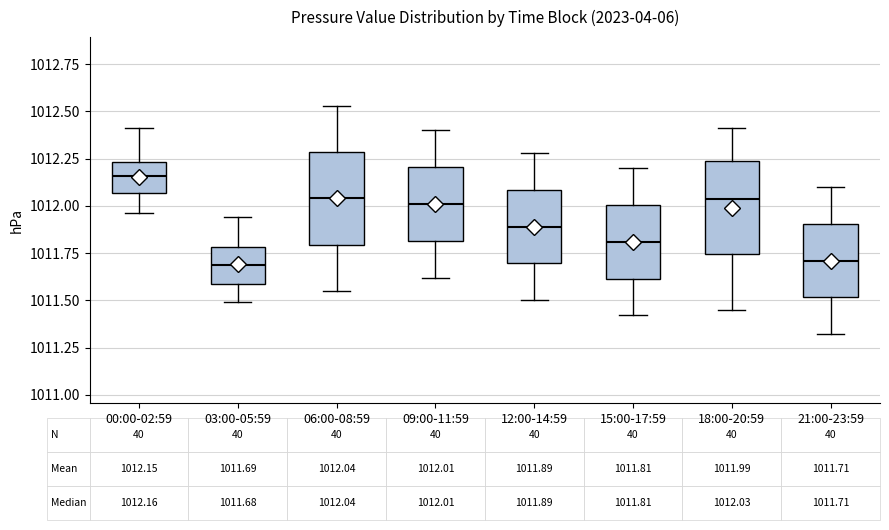

Which box's median line is the highest?

00:00-02:59